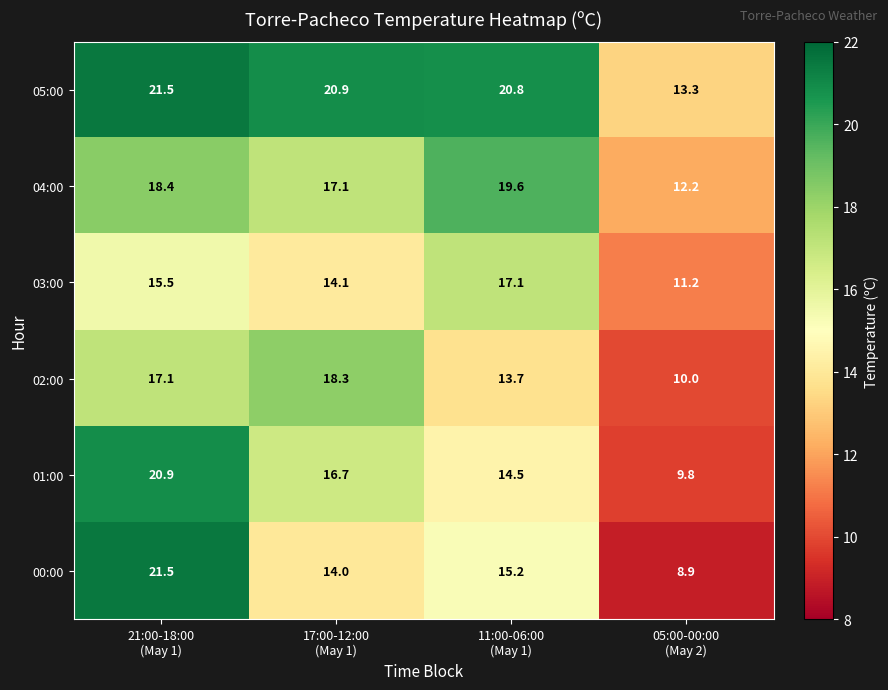

What is the average value of the 00:00 series?

14.9